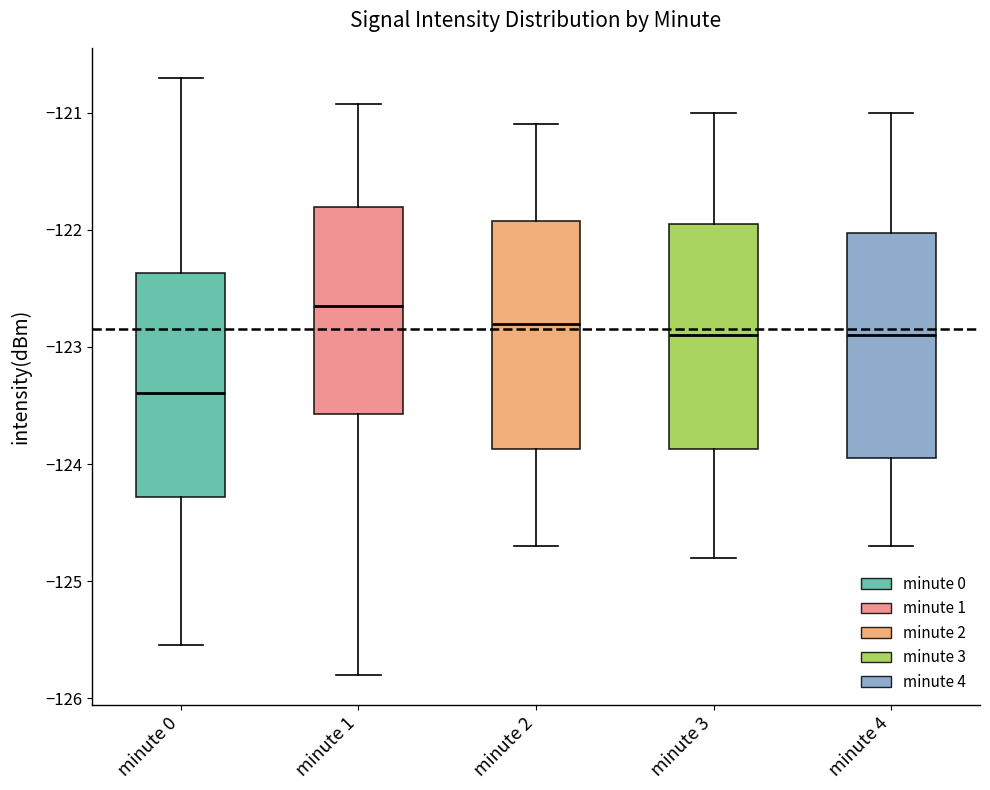

Reading left to right, read every box against the y-axis: the position of its median line, the range the box covers, and the ends of its whiskers. The values are not printed on the chart, so give them approximately, as read against the axis.

minute 0: median -123.4, box -124.3 to -122.4, whiskers -125.5 to -120.7
minute 1: median -122.6, box -123.6 to -121.8, whiskers -125.8 to -120.9
minute 2: median -122.8, box -123.9 to -121.9, whiskers -124.7 to -121.1
minute 3: median -122.9, box -123.9 to -121.9, whiskers -124.8 to -121.0
minute 4: median -122.9, box -123.9 to -122.0, whiskers -124.7 to -121.0